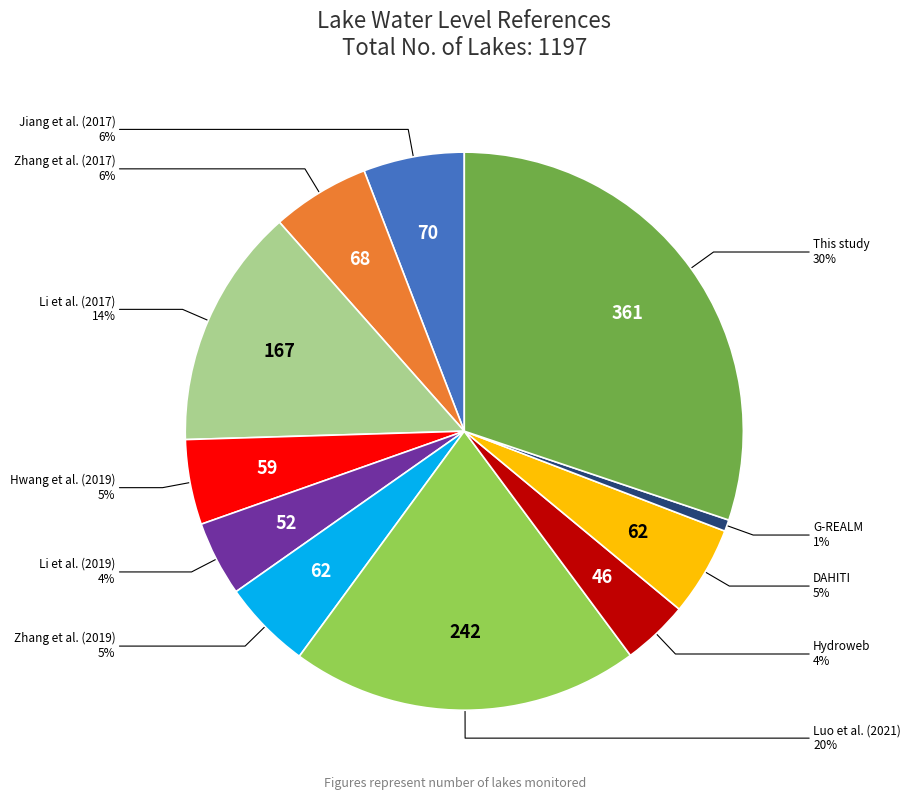

To the nearest percent, what is the difference between the Hwang et al. (2019) and Zhang et al. (2017) slice percentages?

1%